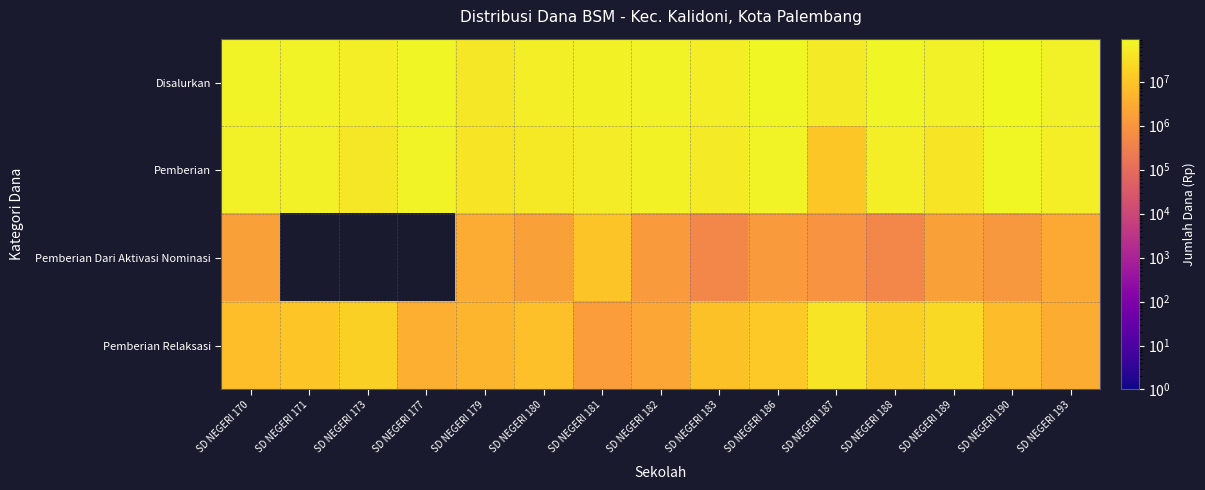

Reading left to right, extract all data points from this chart.

Disalurkan: SD NEGERI 170=73575000	SD NEGERI 171=75825000	SD NEGERI 173=60750000	SD NEGERI 177=79650000	SD NEGERI 179=45900000	SD NEGERI 180=58050000	SD NEGERI 181=67050000	SD NEGERI 182=74700000	SD NEGERI 183=60525000	SD NEGERI 186=86625000	SD NEGERI 187=49725000	SD NEGERI 188=76950000	SD NEGERI 189=64575000	SD NEGERI 190=94725000	SD NEGERI 193=63900000
Pemberian: SD NEGERI 170=64575000	SD NEGERI 171=65250000	SD NEGERI 173=44550000	SD NEGERI 177=76050000	SD NEGERI 179=37800000	SD NEGERI 180=48150000	SD NEGERI 181=55575000	SD NEGERI 182=70875000	SD NEGERI 183=51300000	SD NEGERI 186=73125000	SD NEGERI 187=11475000	SD NEGERI 188=59850000	SD NEGERI 189=38475000	SD NEGERI 190=86850000	SD NEGERI 193=57825000
Pemberian Dari Aktivasi Nominasi: SD NEGERI 170=1800000	SD NEGERI 171=0	SD NEGERI 173=0	SD NEGERI 177=0	SD NEGERI 179=3150000	SD NEGERI 180=1800000	SD NEGERI 181=9900000	SD NEGERI 182=1350000	SD NEGERI 183=450000	SD NEGERI 186=1350000	SD NEGERI 187=900000	SD NEGERI 188=450000	SD NEGERI 189=1800000	SD NEGERI 190=1125000	SD NEGERI 193=2700000
Pemberian Relaksasi: SD NEGERI 170=7200000	SD NEGERI 171=10575000	SD NEGERI 173=16200000	SD NEGERI 177=3600000	SD NEGERI 179=4950000	SD NEGERI 180=8100000	SD NEGERI 181=1575000	SD NEGERI 182=2475000	SD NEGERI 183=8775000	SD NEGERI 186=12150000	SD NEGERI 187=37350000	SD NEGERI 188=16650000	SD NEGERI 189=24300000	SD NEGERI 190=6750000	SD NEGERI 193=3375000